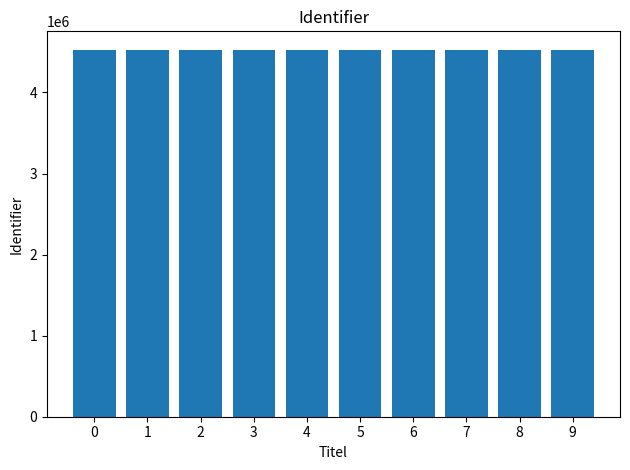

What is the value of the 4th bar from the left?

4527179